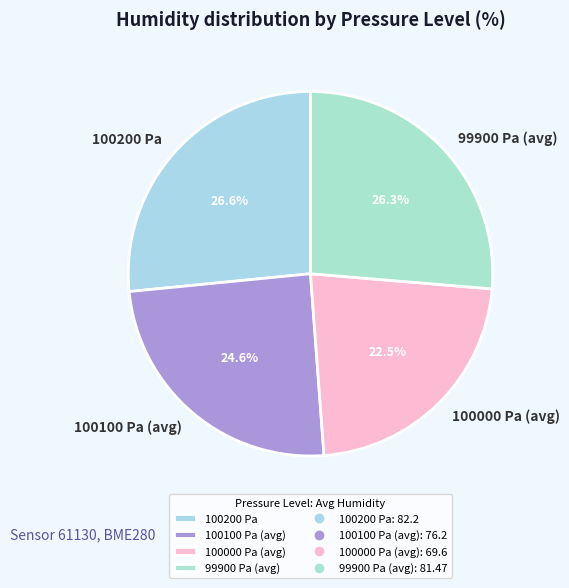

Approximately how many times larger is the value at 99900 Pa (avg) compared to 100000 Pa (avg)?

1.2